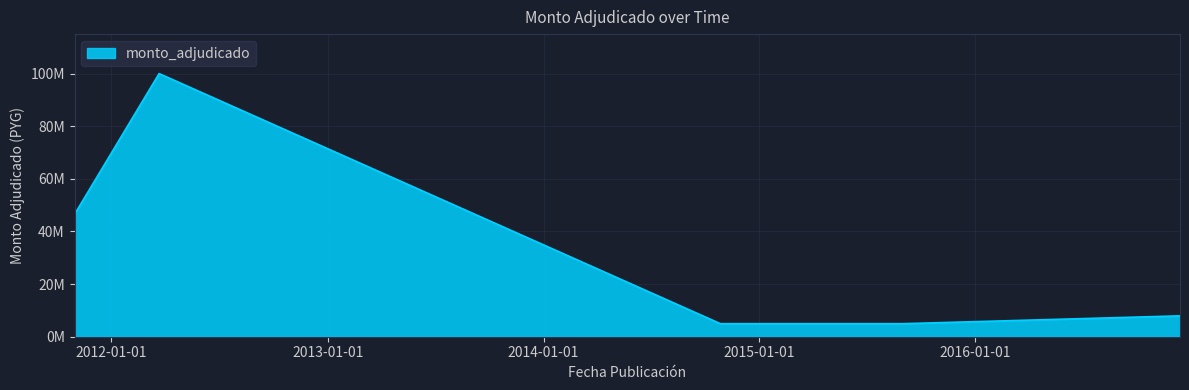

What is the label of the 3rd point from the right?

2014-10-27